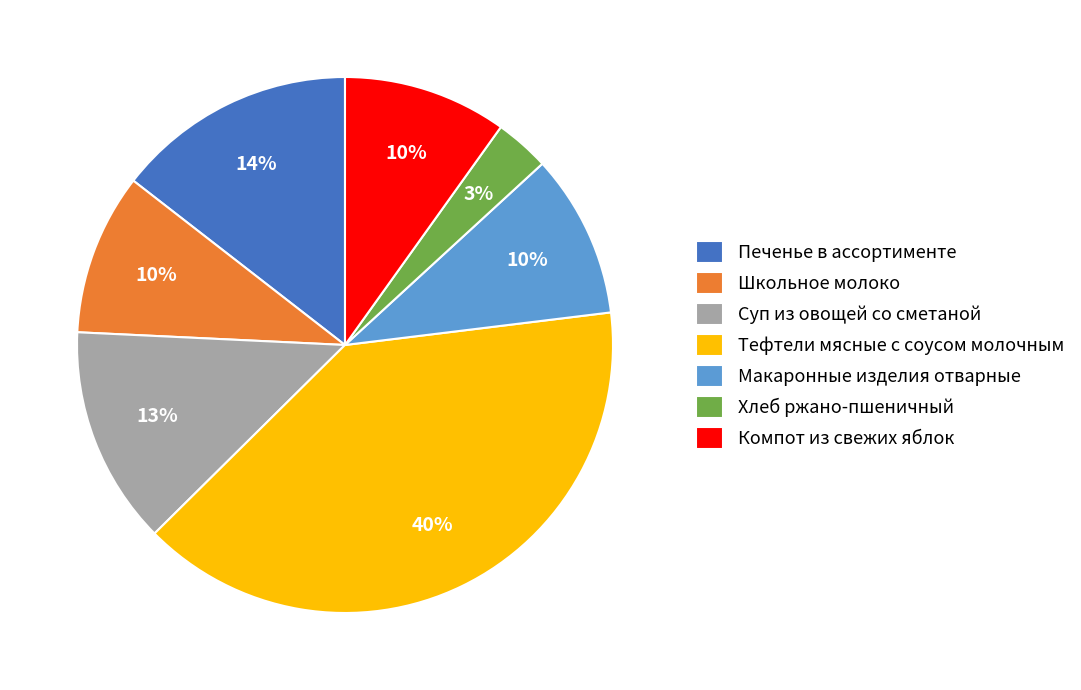

Between Тефтели мясные с соусом молочным and Суп из овощей со сметаной, which is larger?

Тефтели мясные с соусом молочным